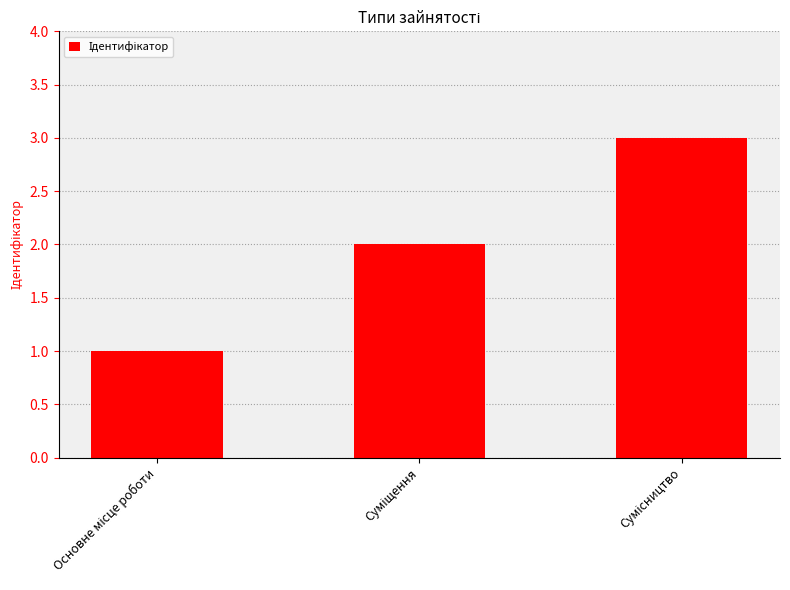

What is the sum of all values?

6